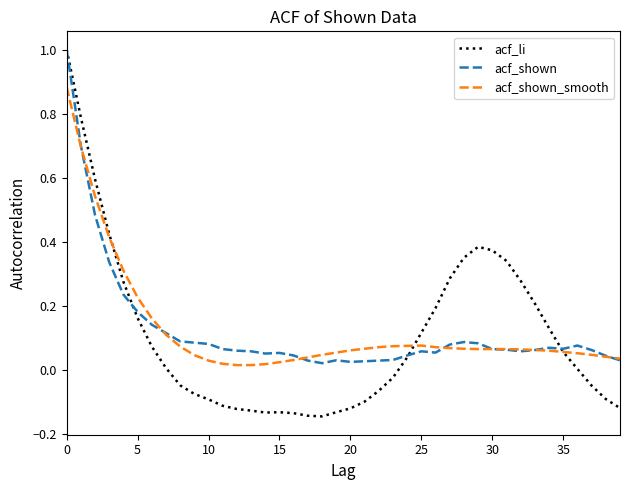

Which series has the largest range (max minus min)?

acf_li